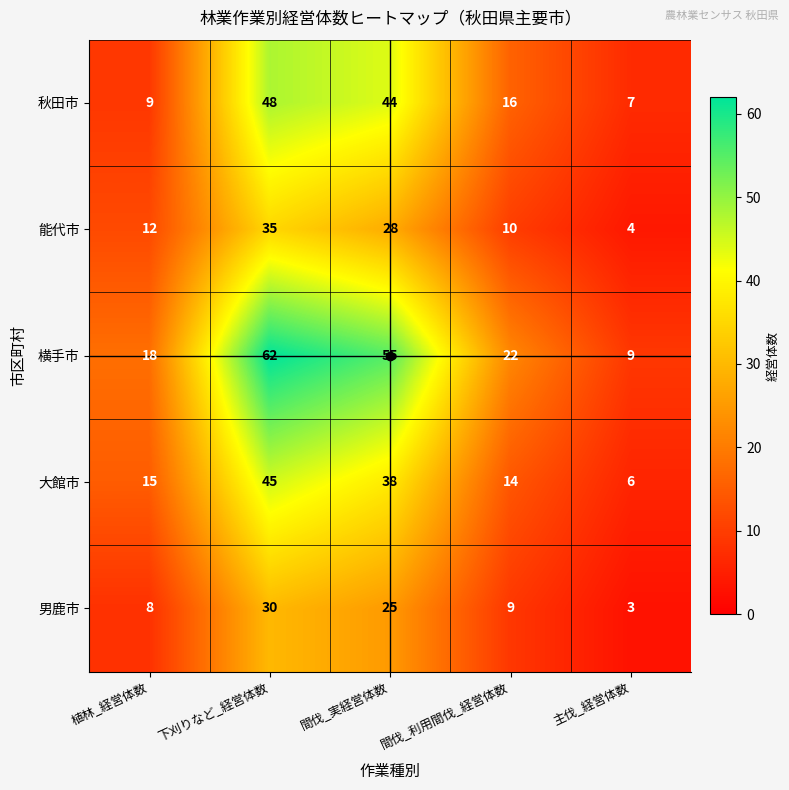

Which series has the largest total across all categories?

横手市